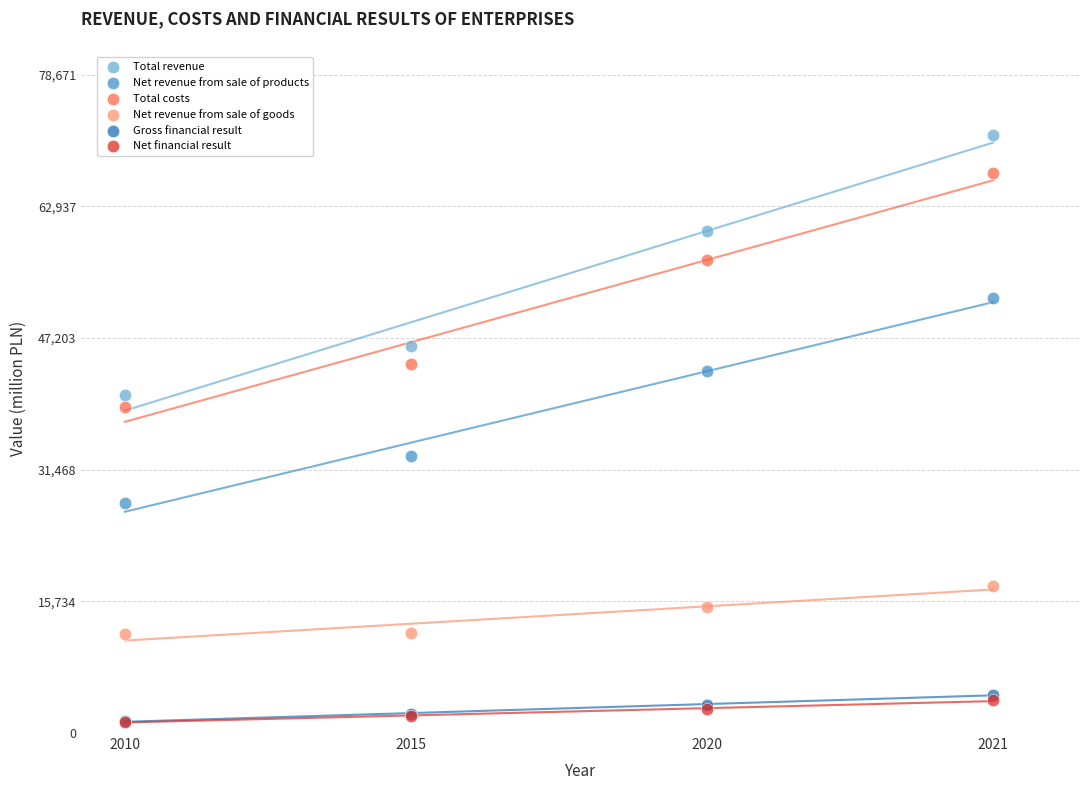

What are all the series names shown in the legend?

Total revenue, Net revenue from sale of products, Total costs, Net revenue from sale of goods, Gross financial result, Net financial result